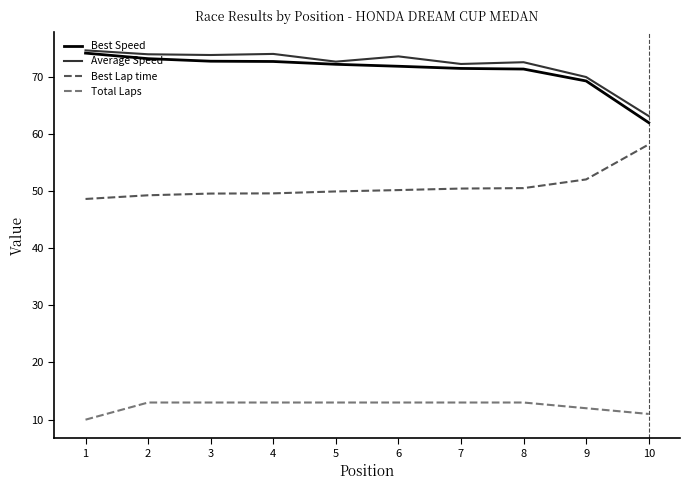

What is the minimum value shown in the chart?

10.0